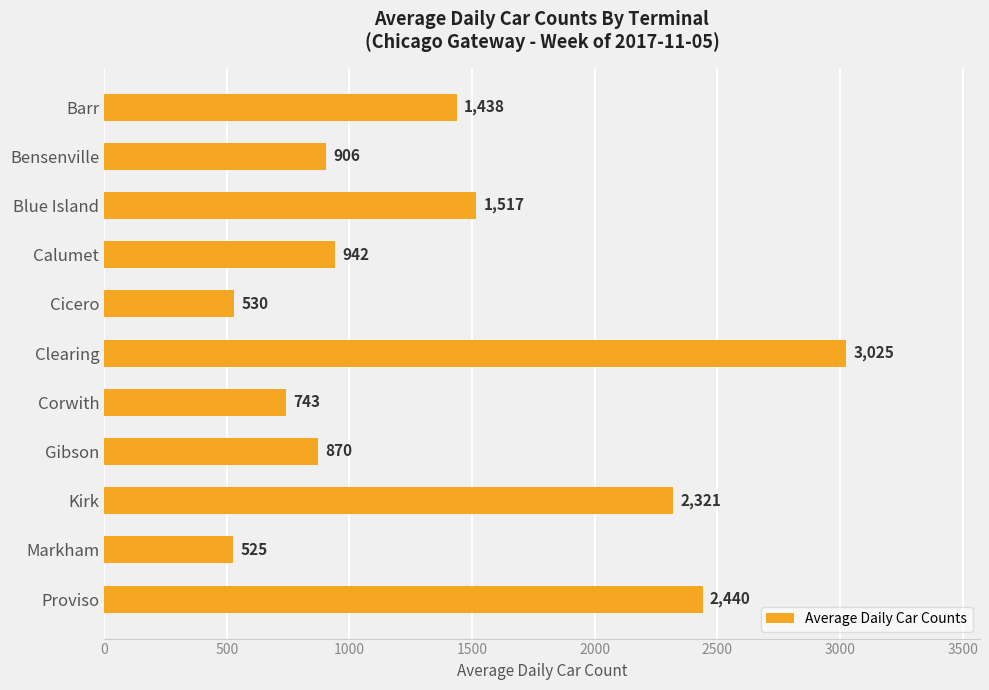

The value at Proviso is 2440. True or false?

True